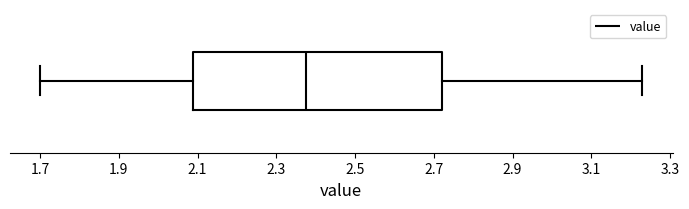

Where does the right whisker of the box end on the x-axis? The values are not printed on the chart, so give them approximately, as read against the axis.

3.24